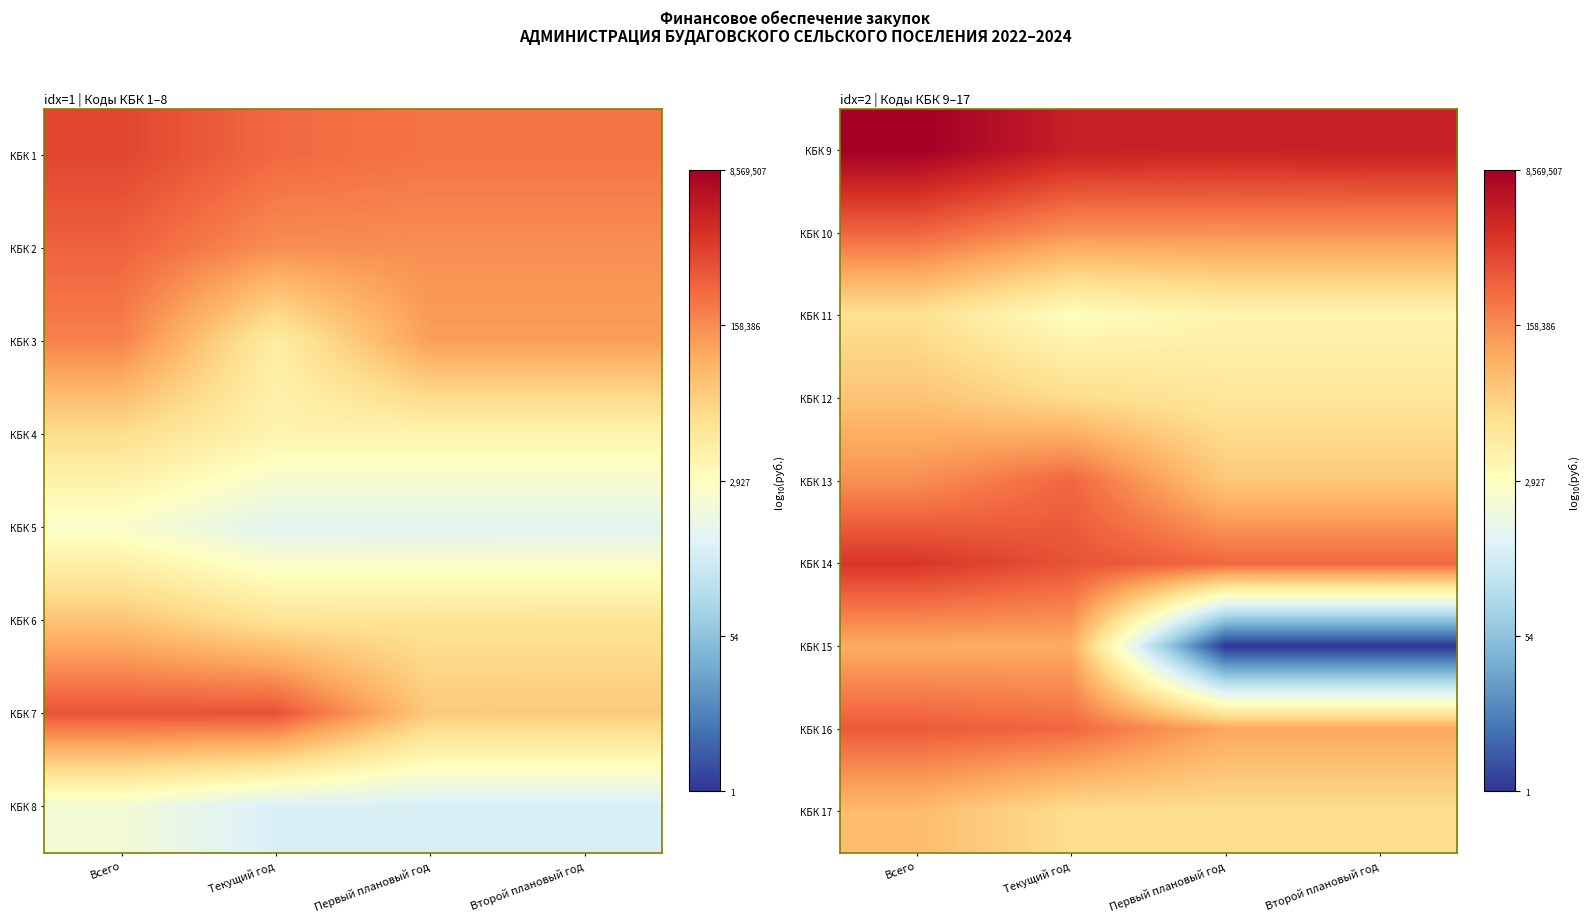

Which category has the highest value in the КБК 17 series?

Всего